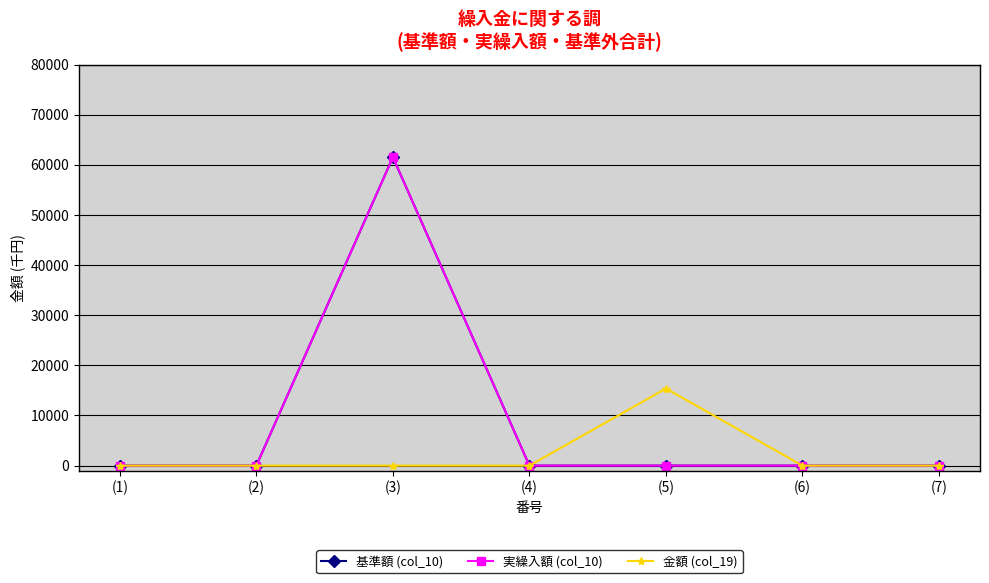

Does the chart display data point markers on the line(s)?

Yes